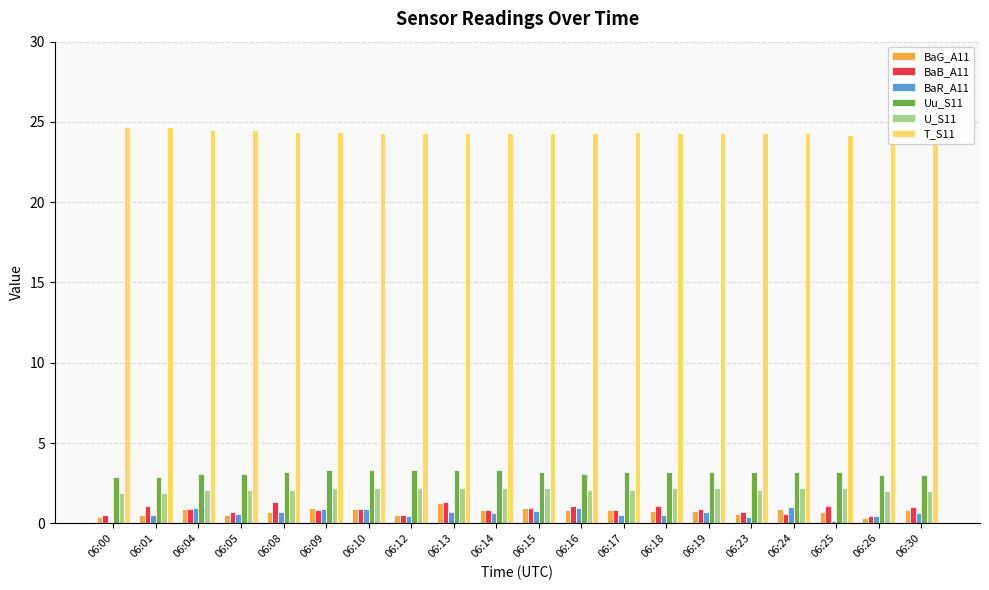

What is the value of the Uu_S11 bar at the 7th from the left?

3.3